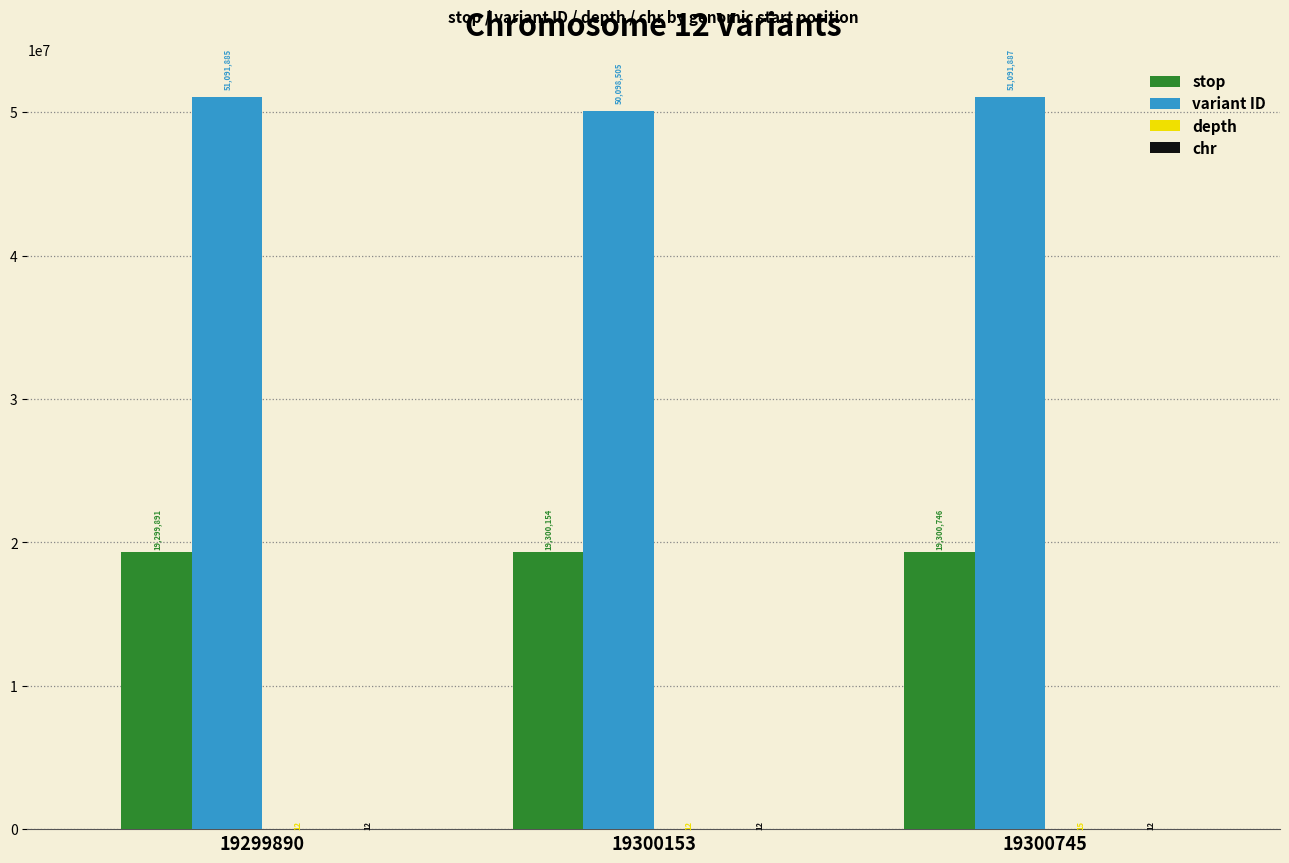

The value of stop at 19300153 is 19300154. True or false?

True